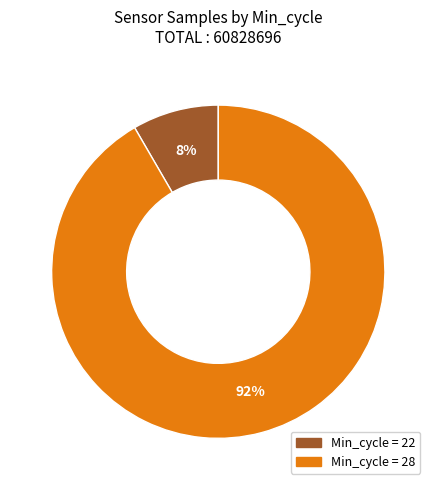

To the nearest percent, what is the average slice percentage?

50%